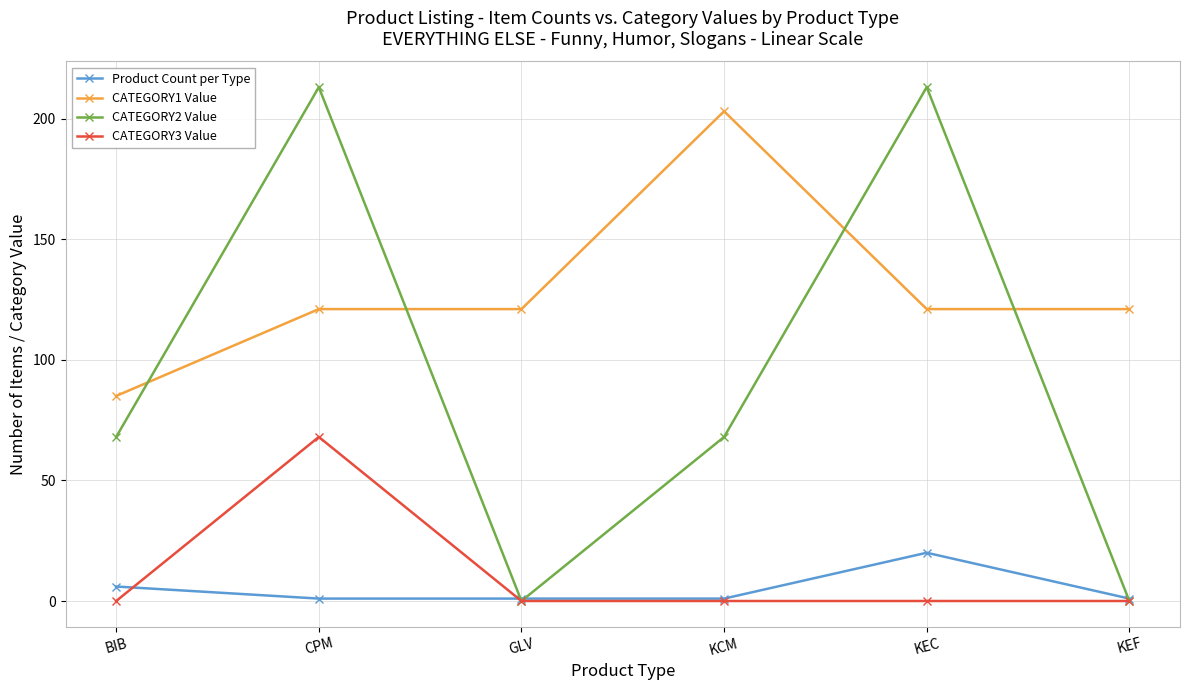

Which series has the largest total across all categories?

CATEGORY1 Value